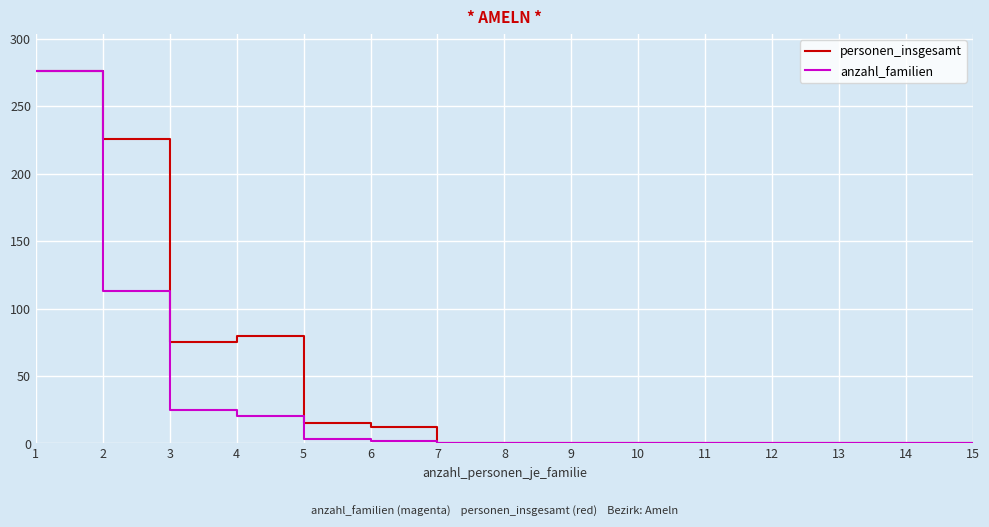

The value of anzahl_familien at 12 is 0. True or false?

True